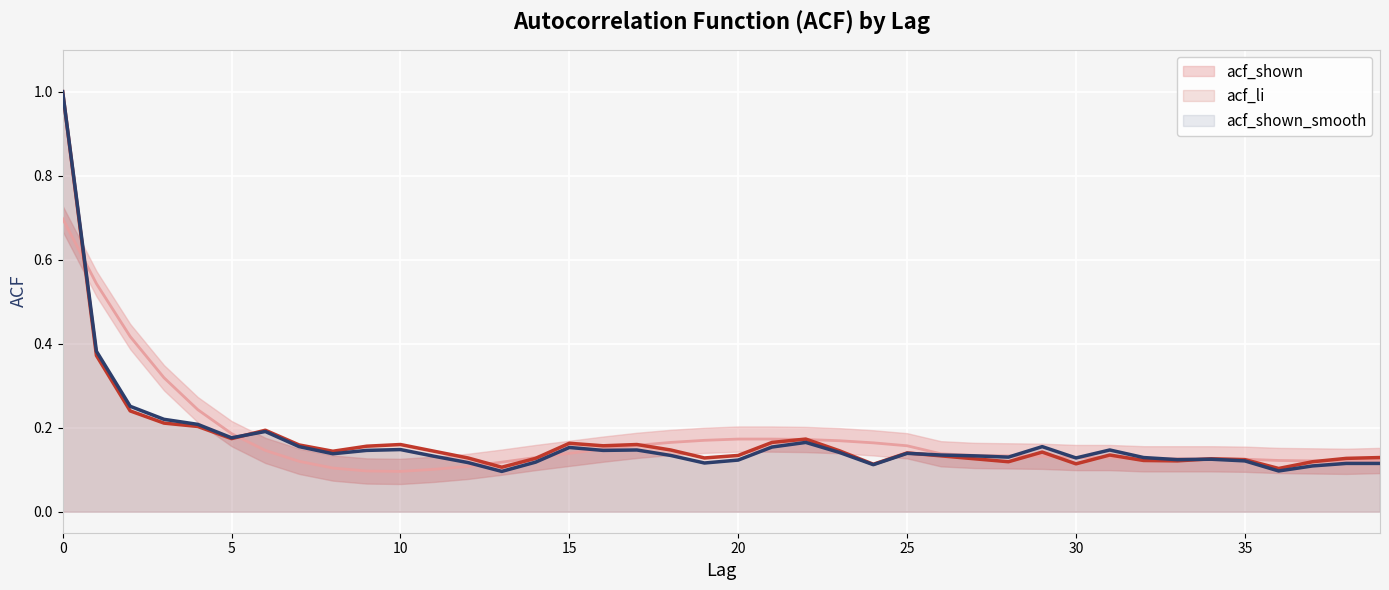

The value of acf_li at 23 is 0.1. True or false?

False